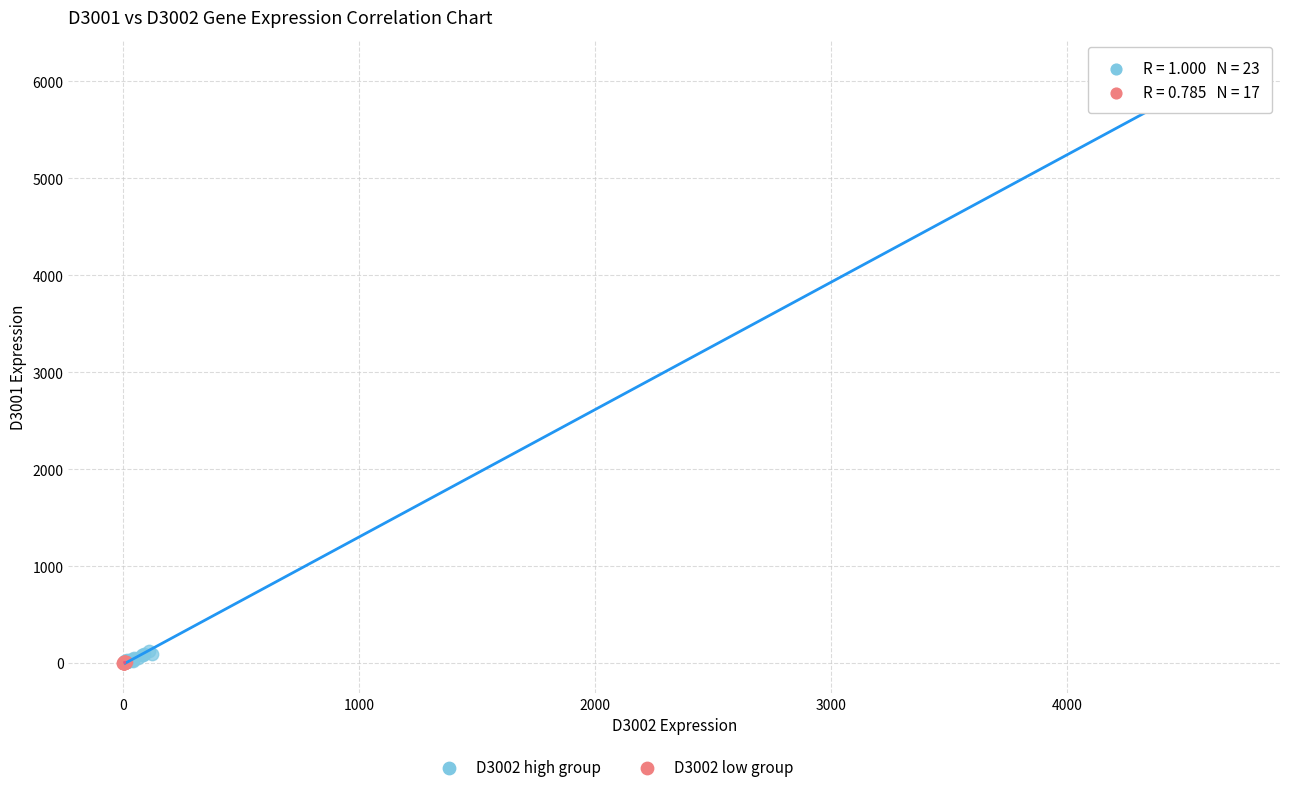

Which series has the widest spread of Y values?

D3002 high group